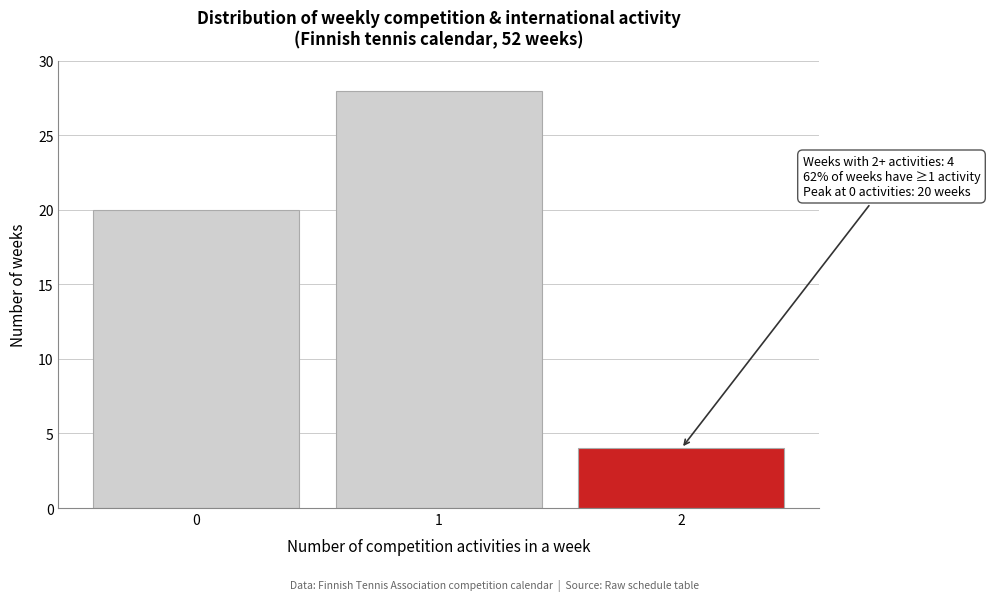

Reading left to right, list all the values displayed in this chart.

0=20	1=28	2=4